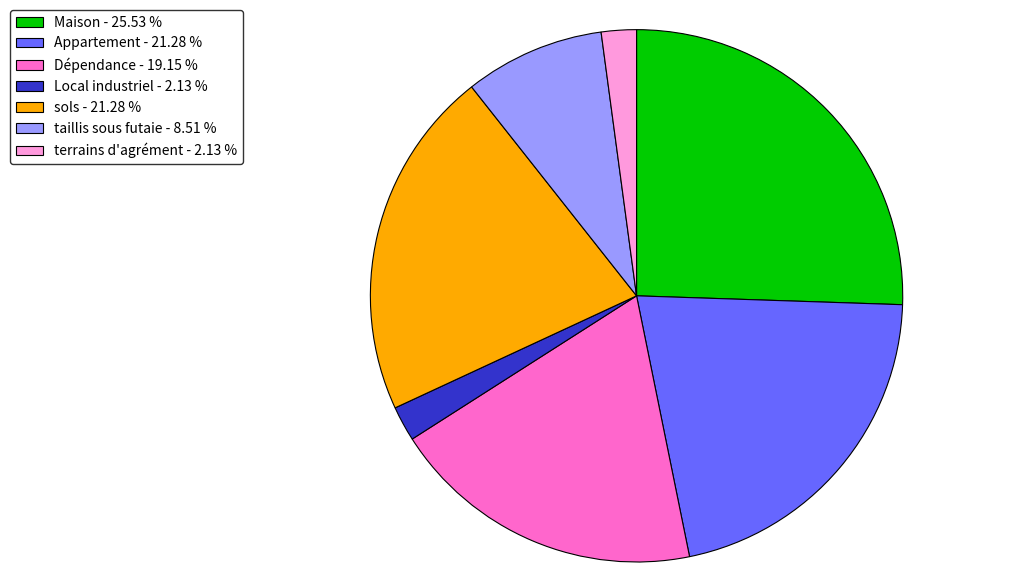

Does sols - 21.28 % account for over 50% of the chart?

No